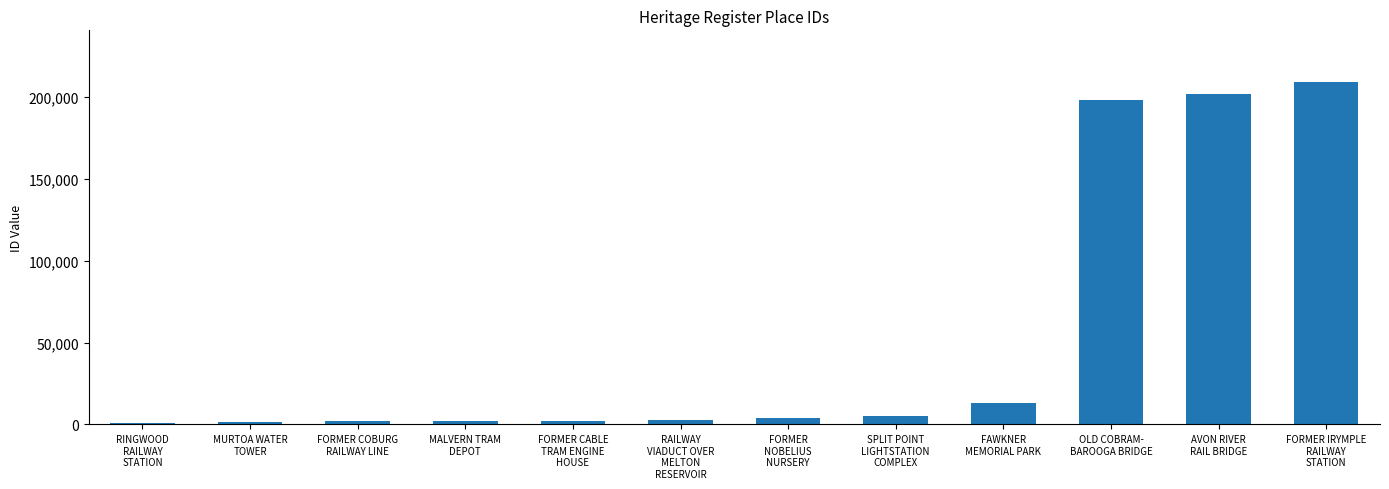

Which category has the highest value across all series?

FORMER IRYMPLE
RAILWAY
STATION